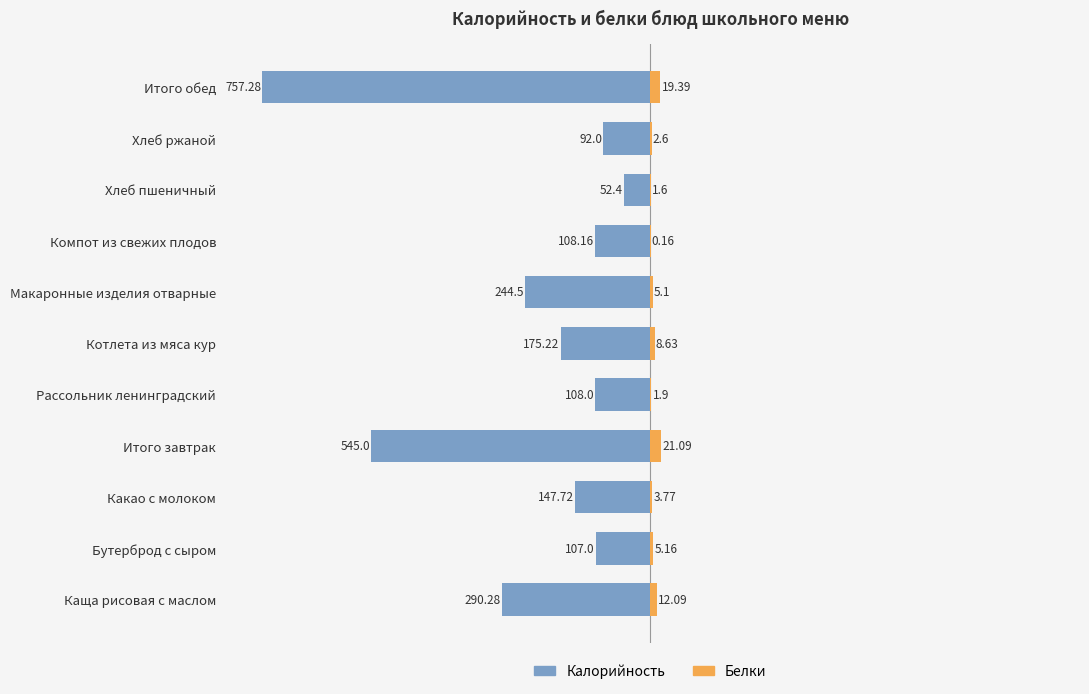

Which series has the largest range (max minus min)?

Калорийность